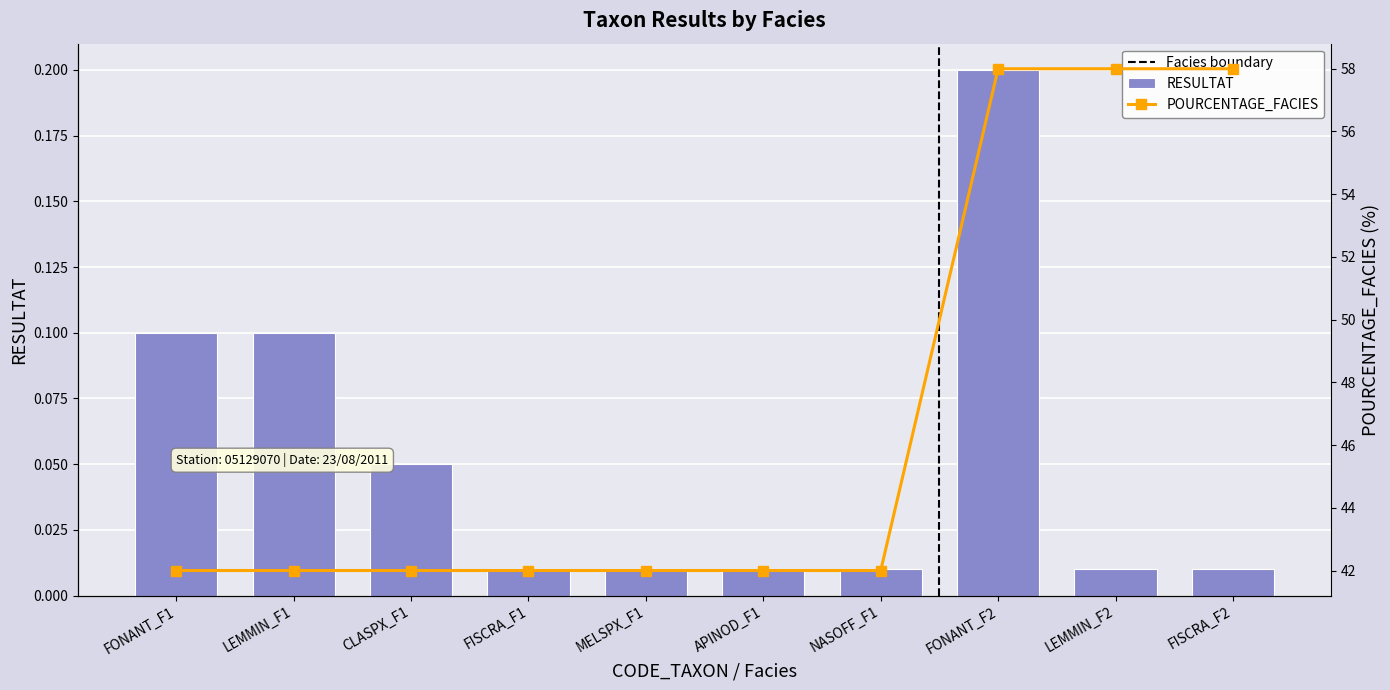

Which category has the lowest value in the POURCENTAGE_FACIES series?

FONANT_F1